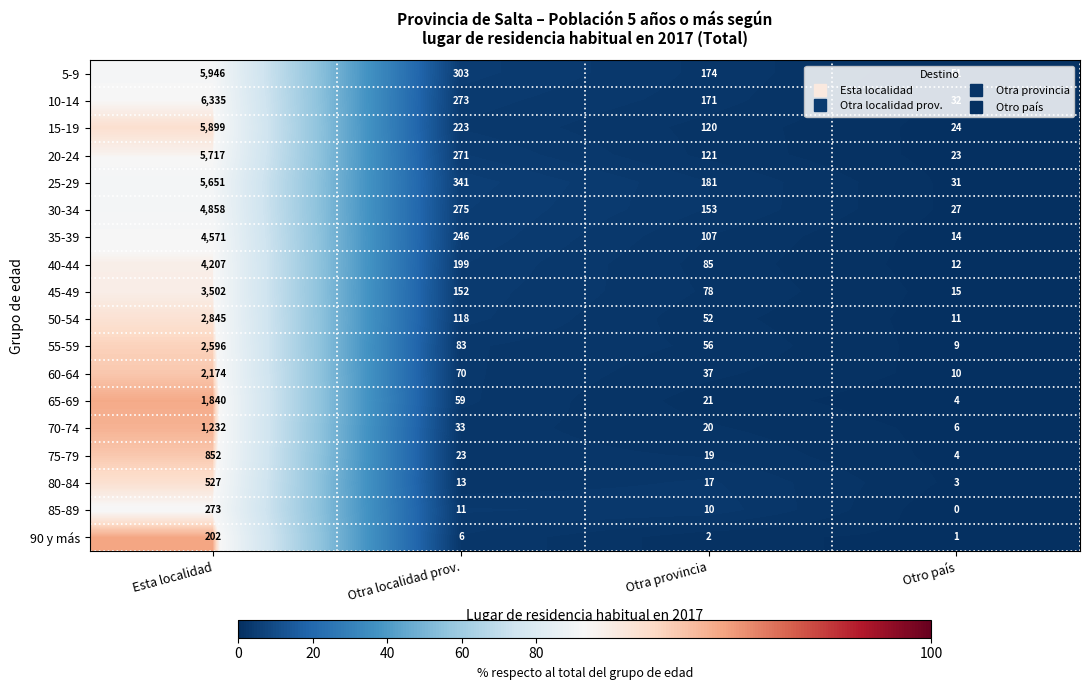

What is the greatest value displayed?

6335